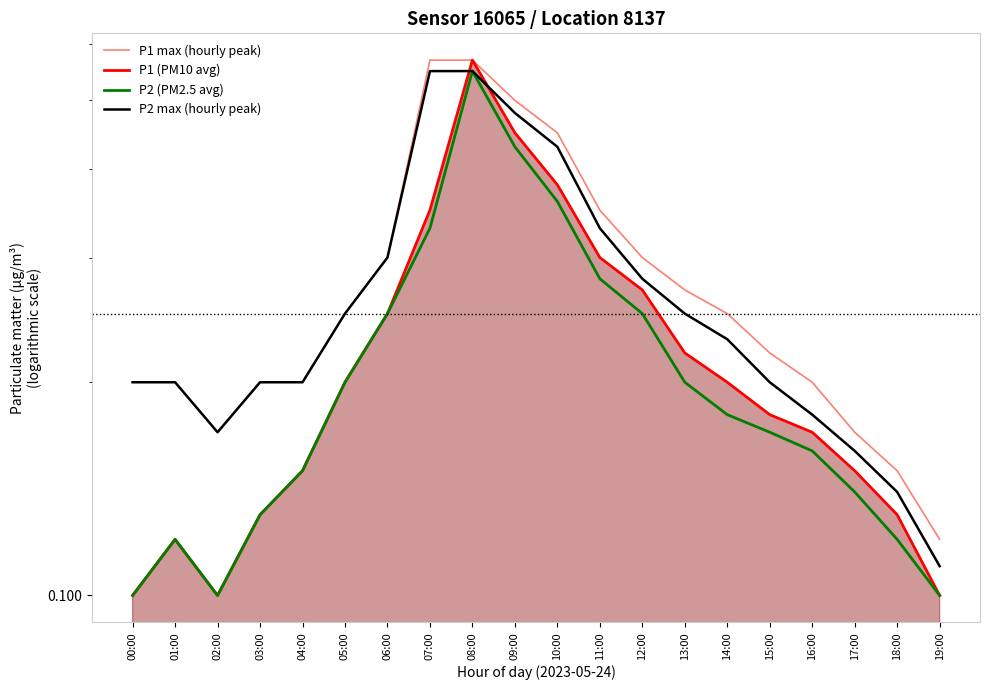

The P1 (PM10 avg) series shows 0.3 at 12:00. True or false?

True